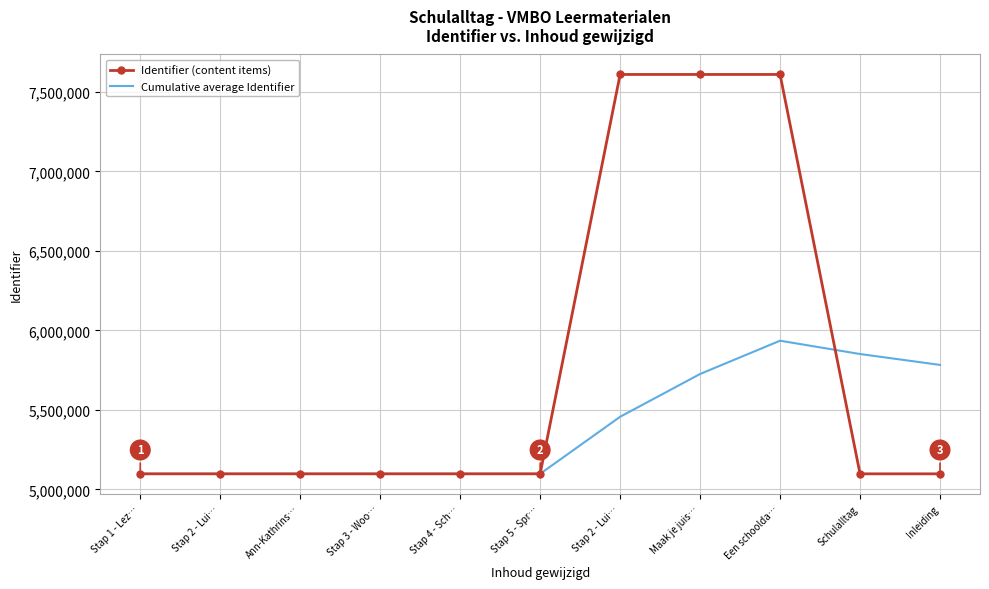

What are all the series names shown in the legend?

Identifier (content items), Cumulative average Identifier